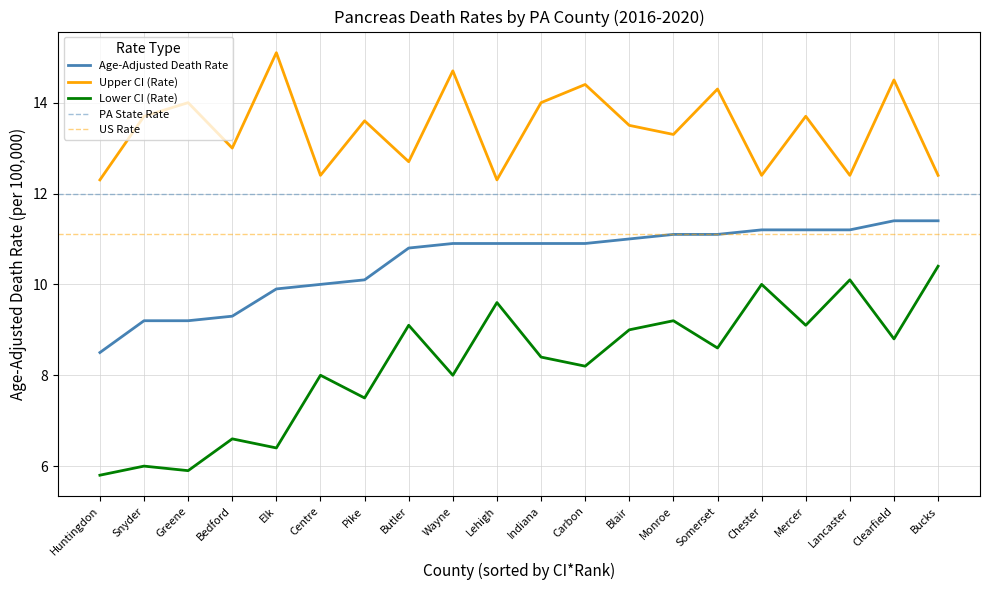

True or false: Age-Adjusted Death Rate and Upper CI (Rate) cross at least once.

False